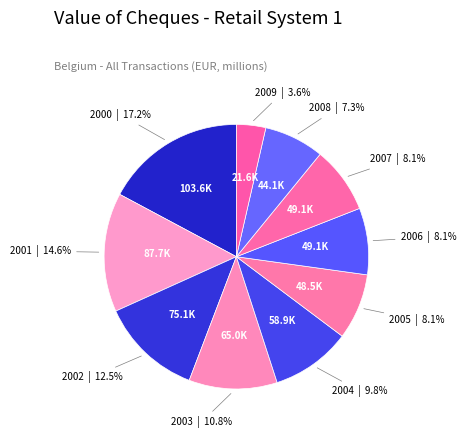

Between 2009 and 2004, which is larger?

2004